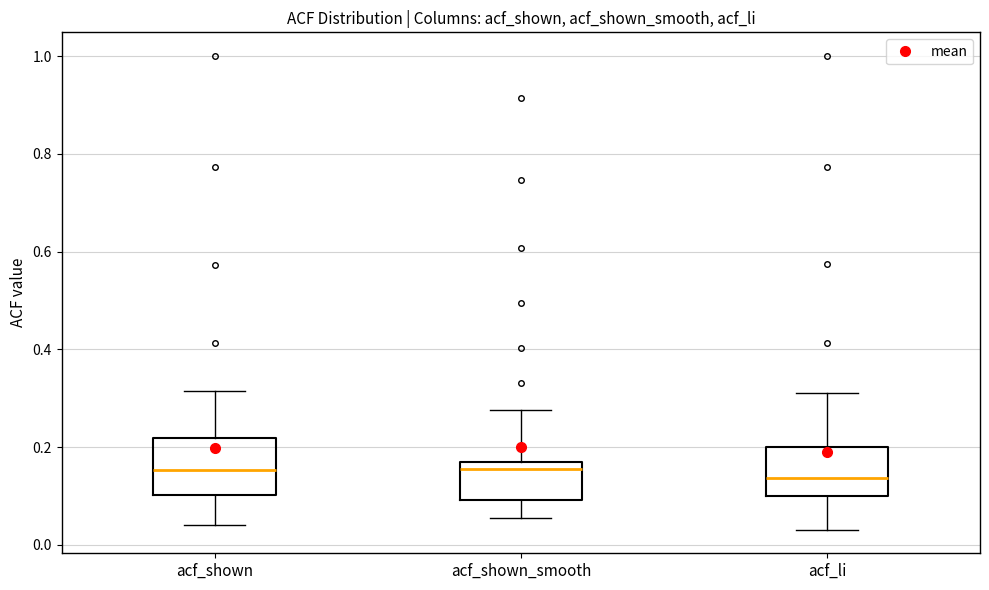

Reading left to right, read every box against the y-axis: the position of its median line, the range the box covers, and the ends of its whiskers. The values are not printed on the chart, so give them approximately, as read against the axis.

acf_shown: median 0.16, box 0.10 to 0.22, whiskers 0.04 to 0.32
acf_shown_smooth: median 0.16 (just below the box's upper edge), box 0.10 to 0.16, whiskers 0.06 to 0.28
acf_li: median 0.14, box 0.10 to 0.20, whiskers 0.04 to 0.32